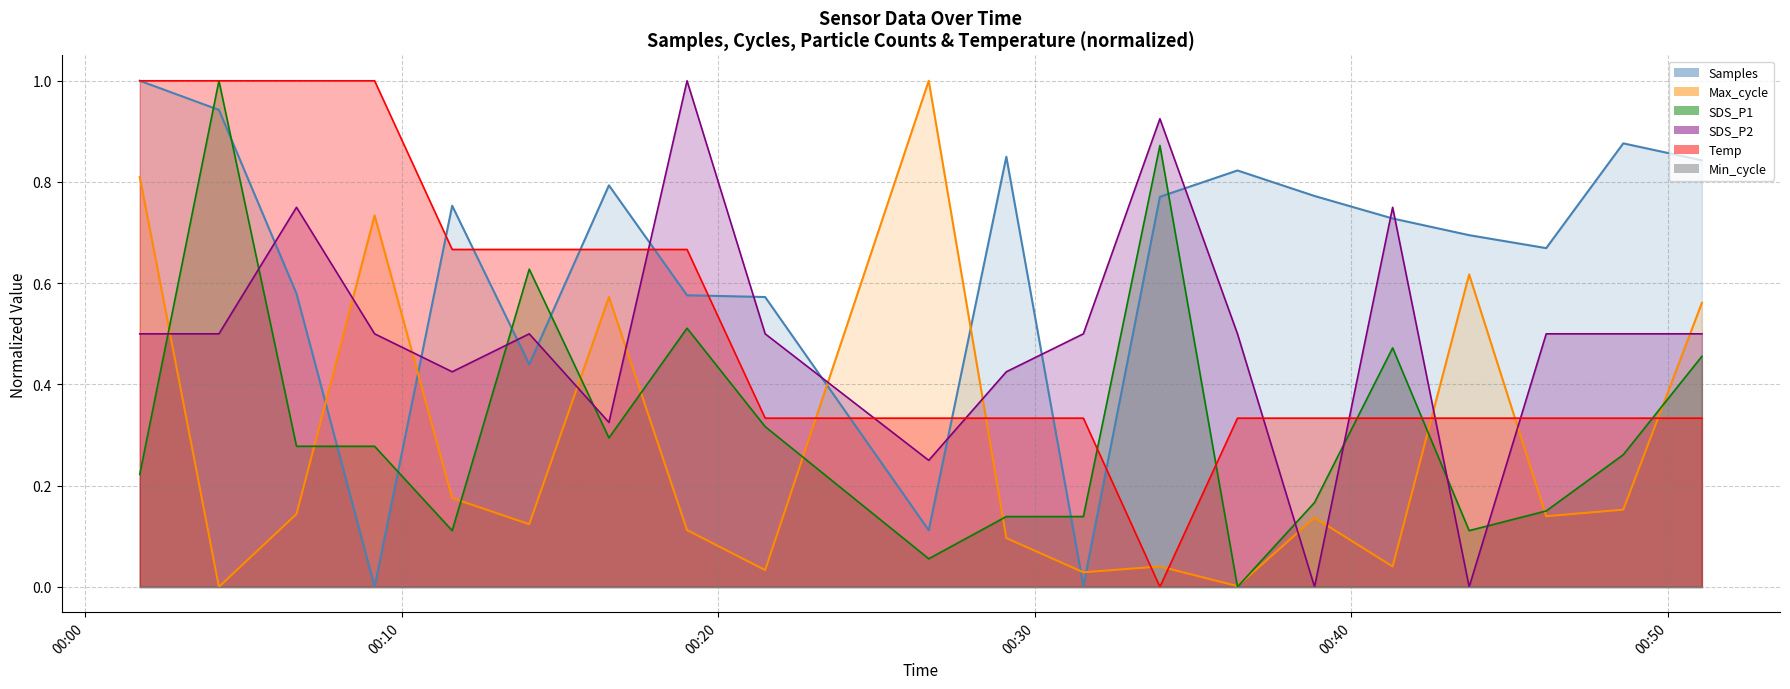

Which series has the largest range (max minus min)?

Samples